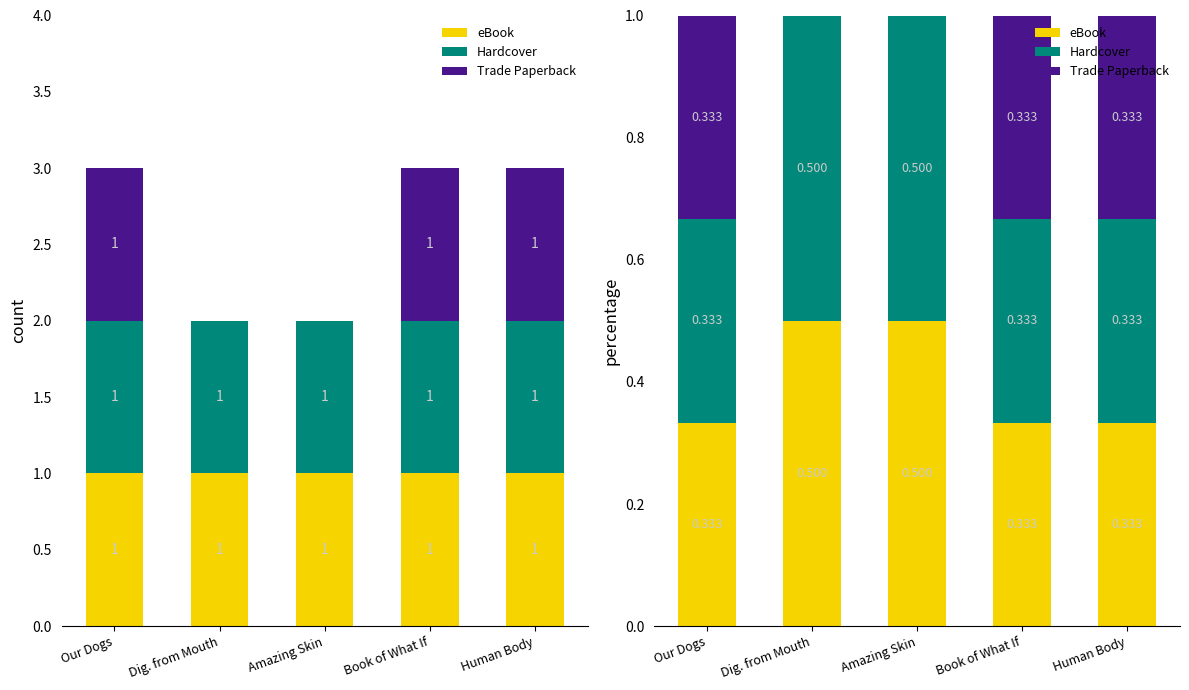

Which series has the largest total across all categories?

eBook